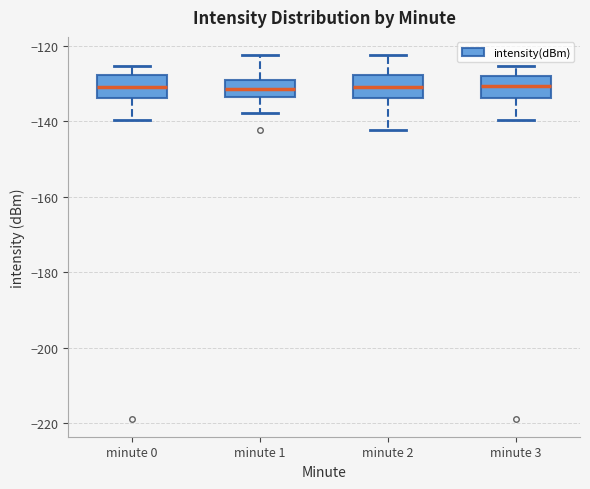

Reading left to right, read every box against the y-axis: the position of its median line, the range the box covers, and the ends of its whiskers. The values are not printed on the chart, so give them approximately, as read against the axis.

minute 0: median -130, box -134 to -128, whiskers -140 to -126
minute 1: median -132, box -134 to -130, whiskers -138 to -122
minute 2: median -130, box -134 to -128, whiskers -142 to -122
minute 3: median -130, box -134 to -128, whiskers -140 to -126